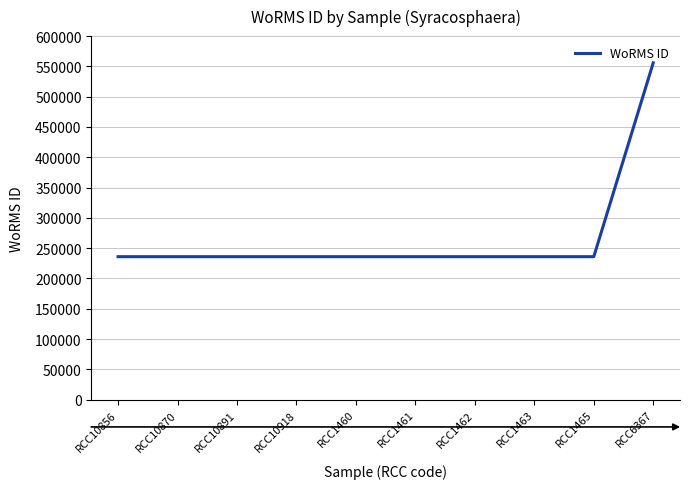

How many series are shown in this chart?

1